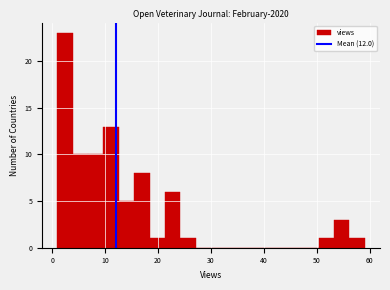

Read against the x-axis, roughly where is the centre of the tallest bar?

2